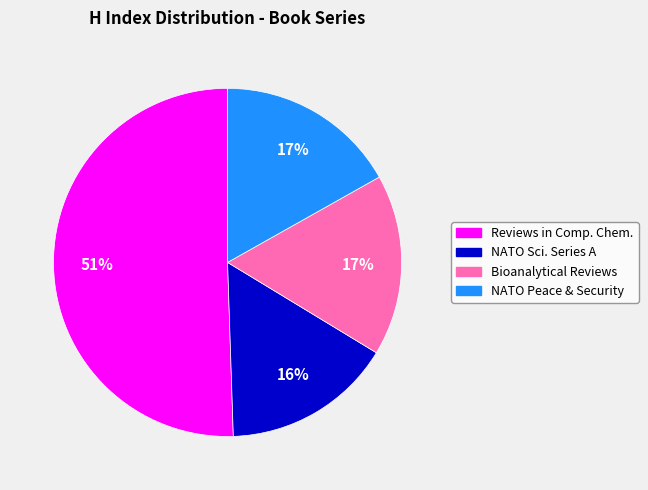

Is there any slice that represents more than half of the pie?

Yes